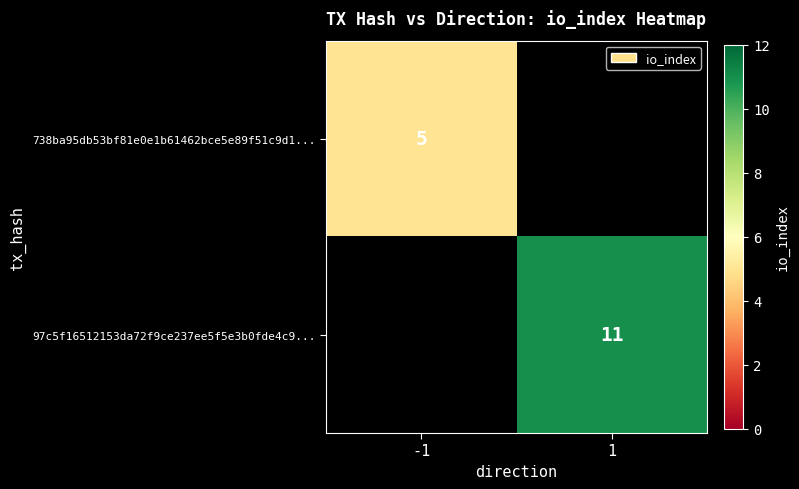

The value of 97c5f16512153da72f9ce237ee5f5e3b0fde4c9... at 1 is 11. True or false?

True